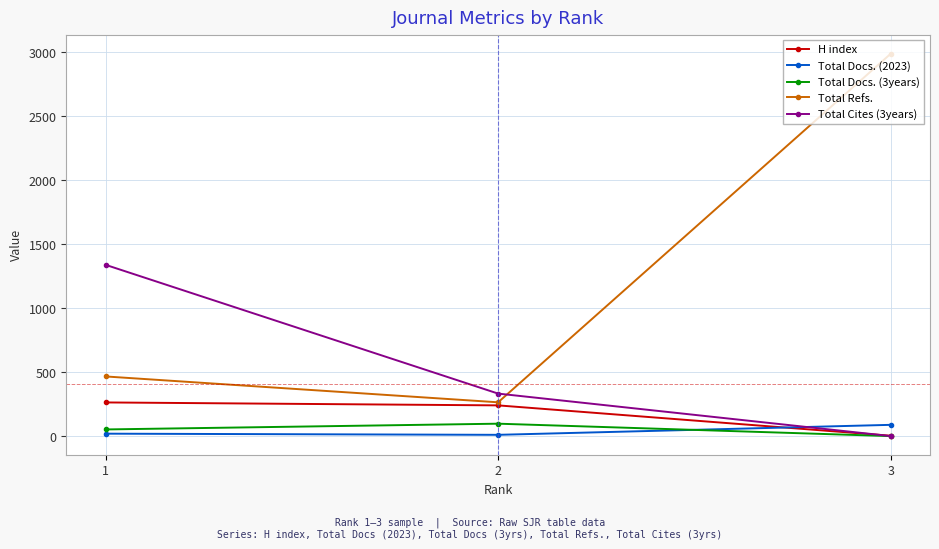

At which label does H index reach its minimum?

3